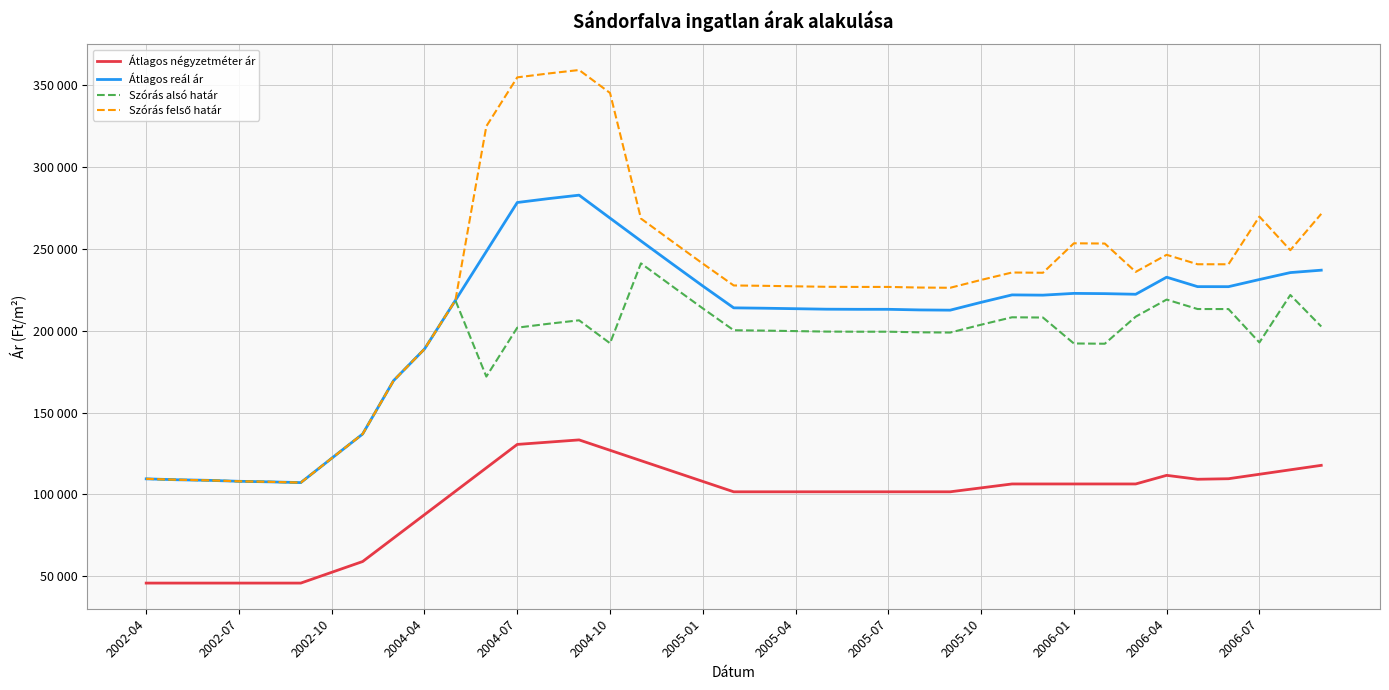

Does the chart display data point markers on the line(s)?

No